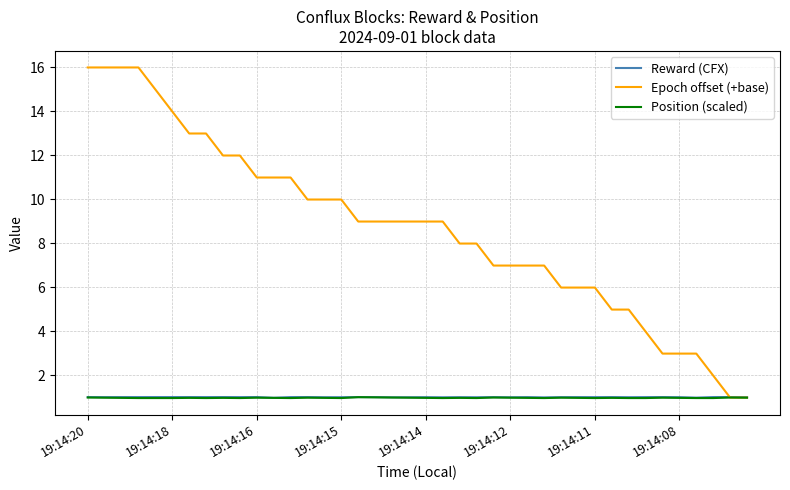

What is the minimum value for Position (scaled)?

1.0